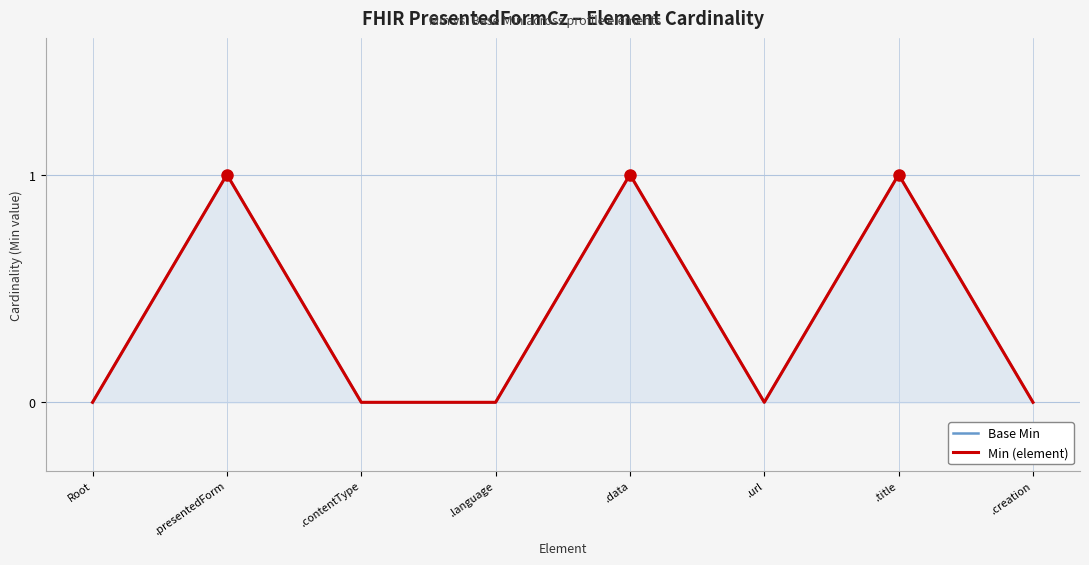

Count the Min (element) values in the range 0 to 1.

8